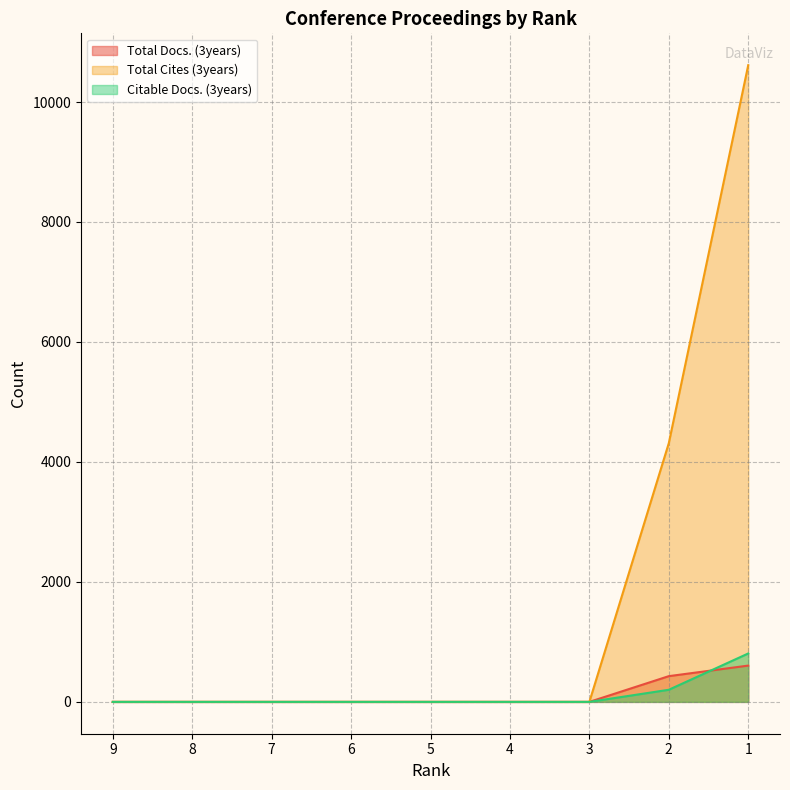

What is the difference between the maximum and minimum values in the Citable Docs. (3years) series?

807